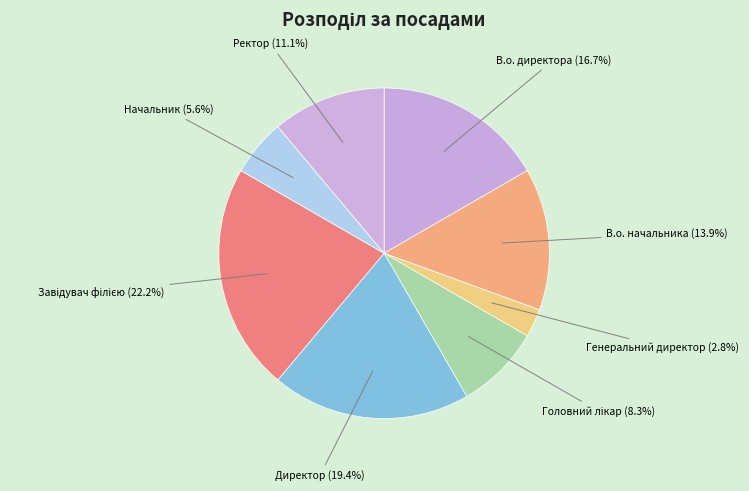

How many slices are in this pie chart?

8